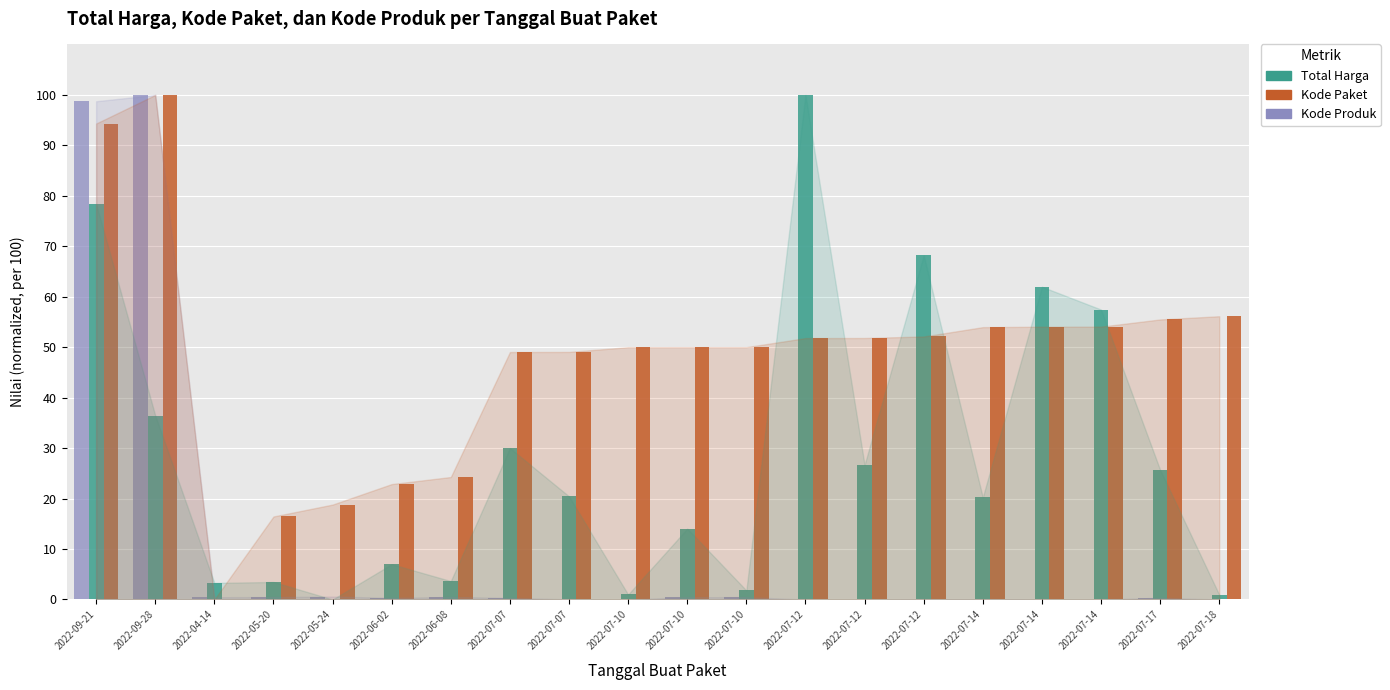

How many distinct data groups are displayed?

3